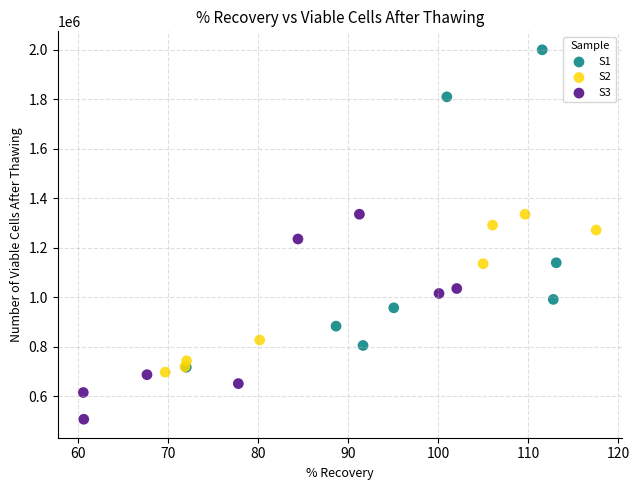

Which series reaches the minimum Y coordinate?

S3